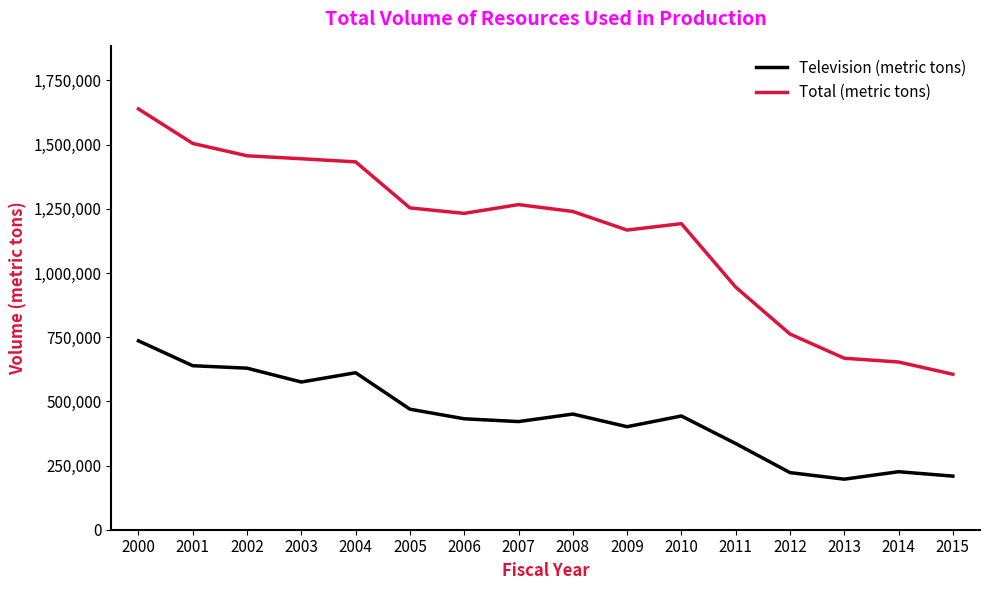

How many categories are shown in the chart?

16